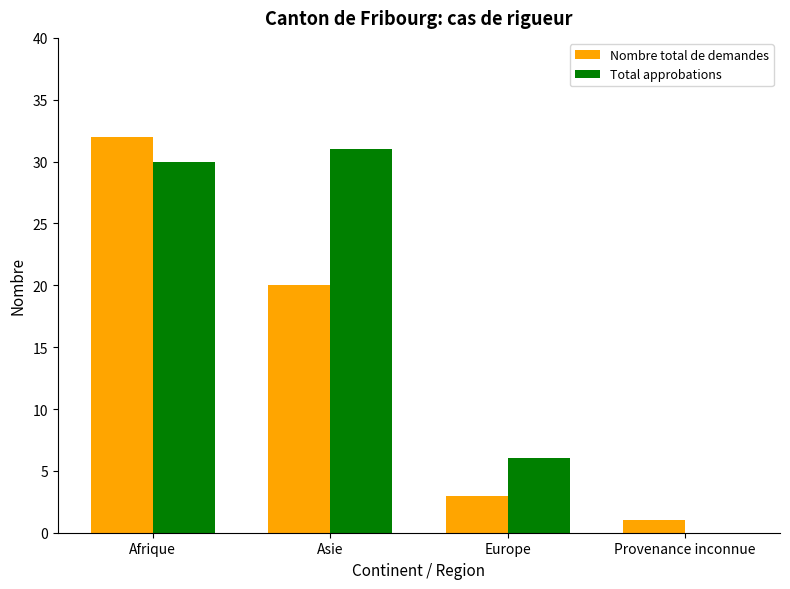

What is the maximum value shown in the chart?

32